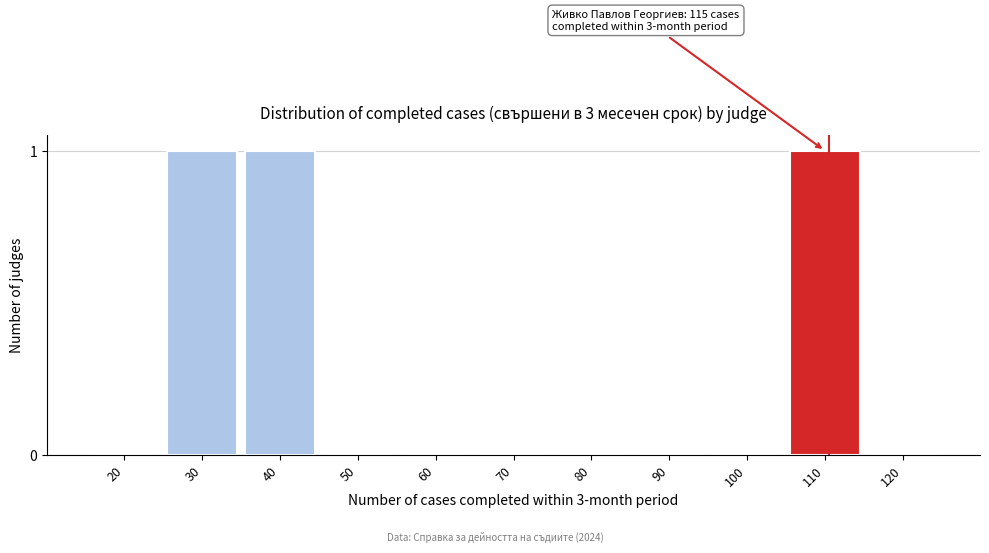

Reading right to left, extract all data points from this chart.

120=0	110=1	100=0	90=0	80=0	70=0	60=0	50=0	40=1	30=1	20=0